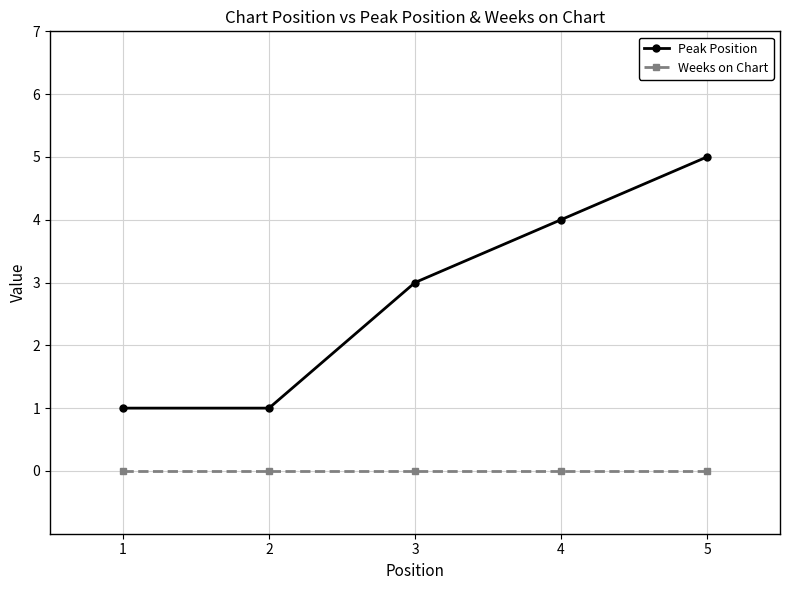

What is the difference between the highest and lowest values at 2?

1